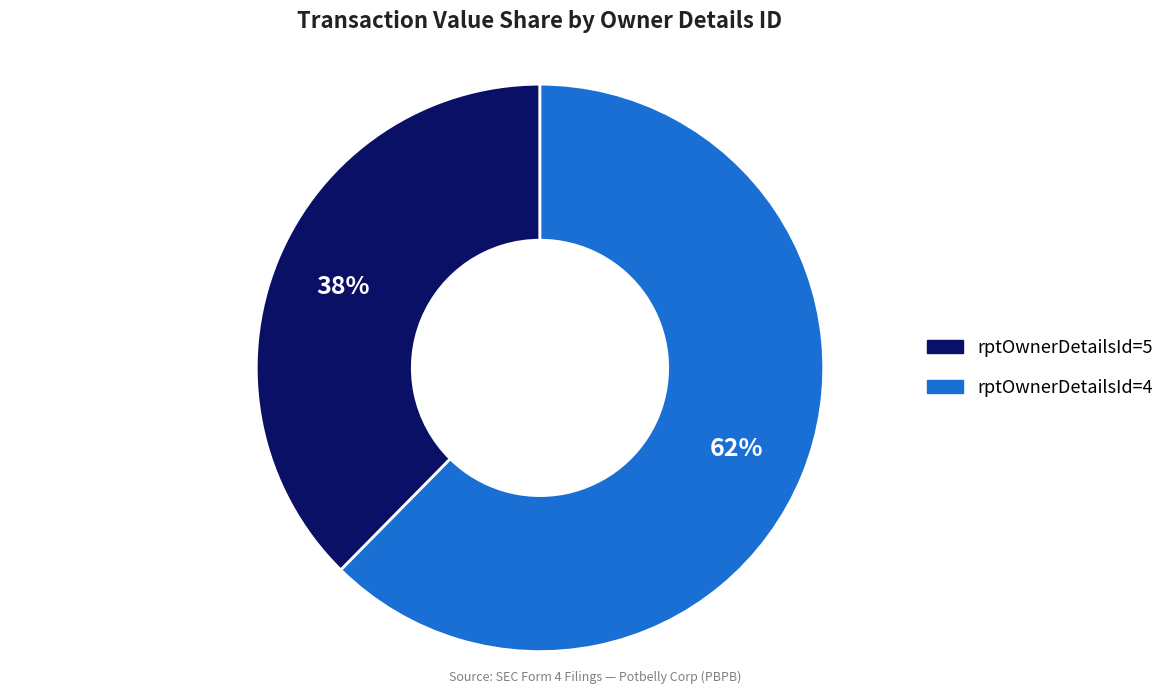

Is it true that rptOwnerDetailsId=4 is 73% of the pie?

False